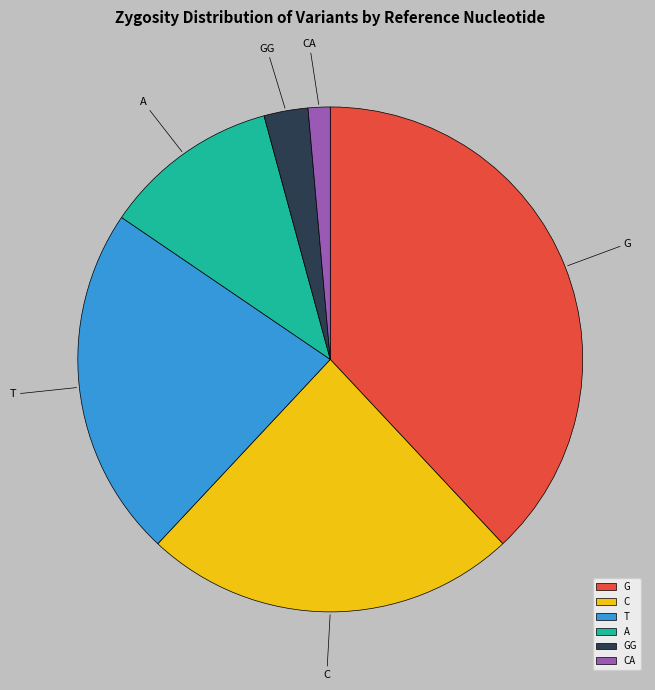

Which category has the smallest portion of the pie?

CA